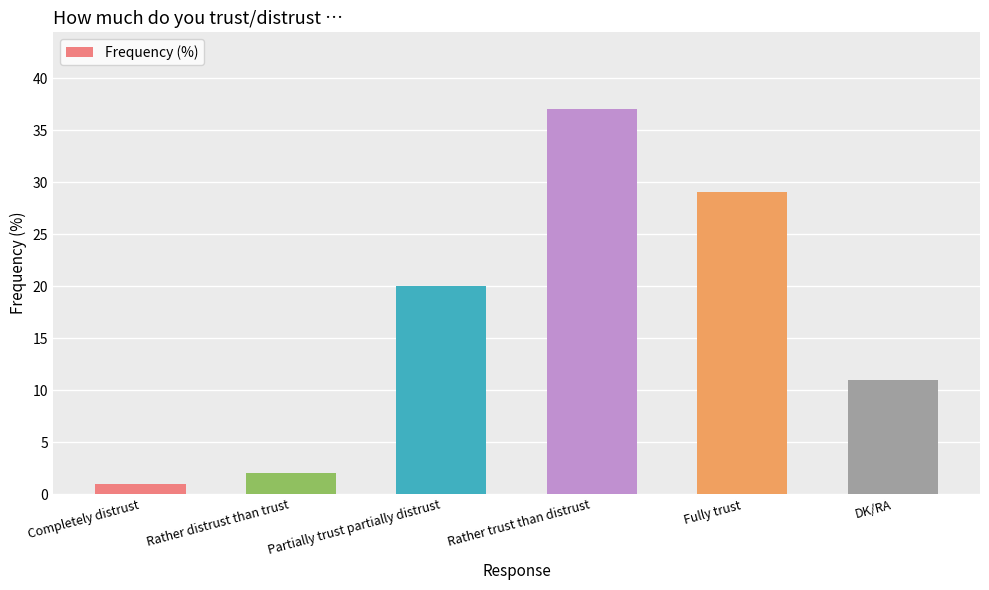

Reading right to left, what are all the values shown in this chart?

11	29	37	20	2	1